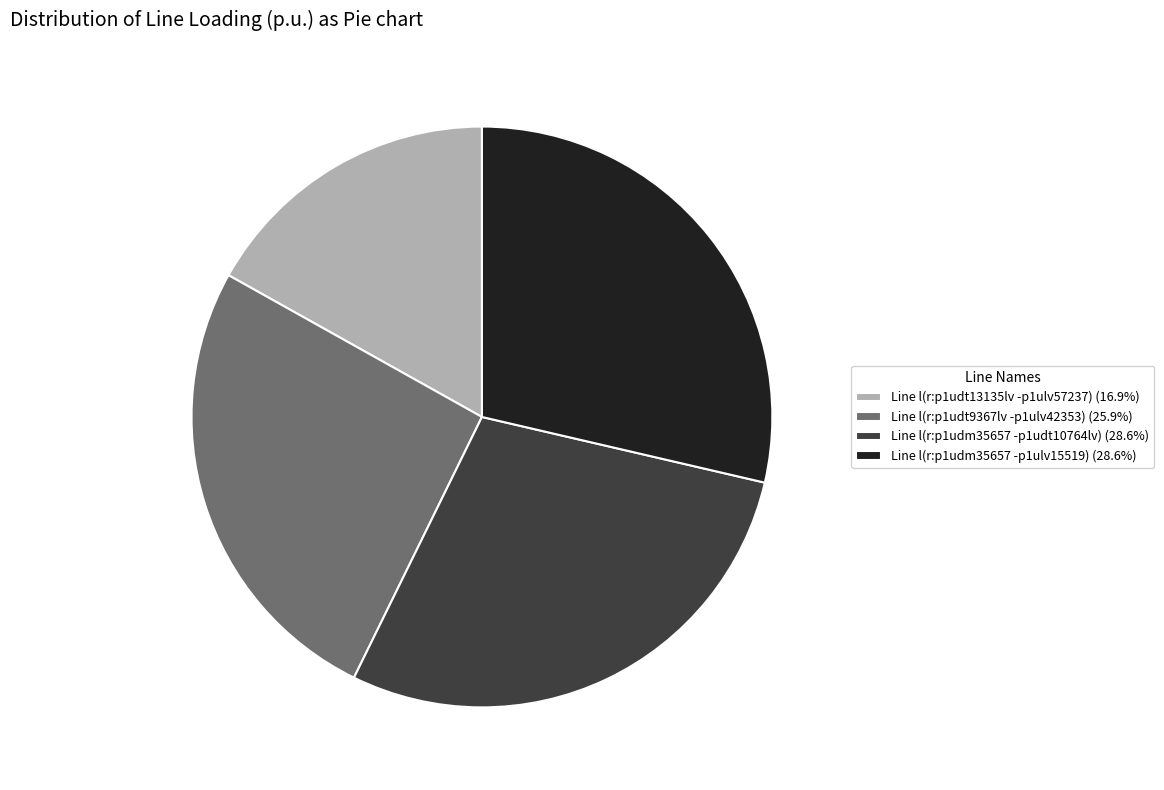

Is there a majority slice in this chart?

No